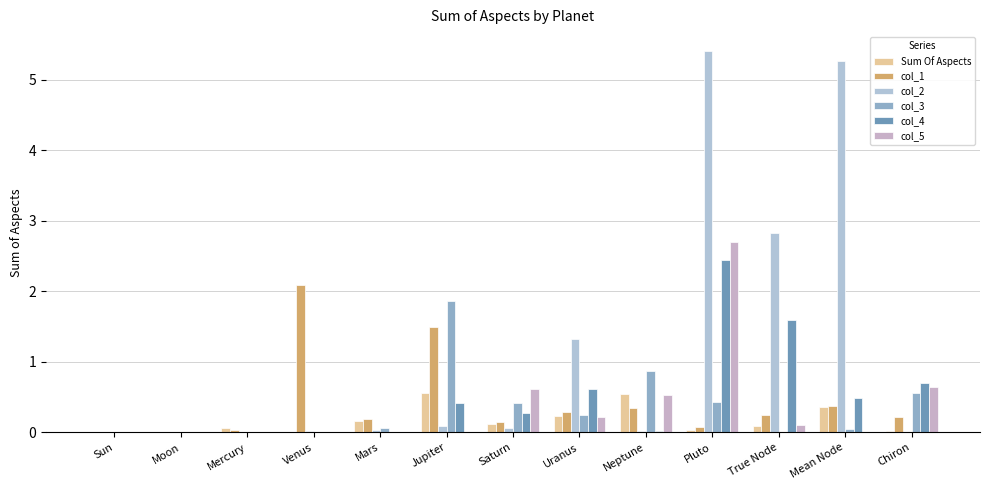

Does the chart contain stacked bars?

No